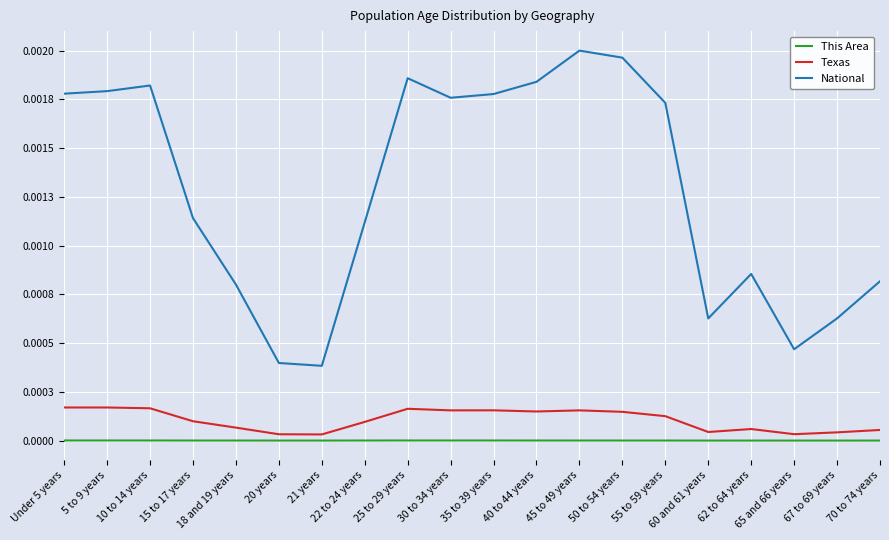

What position from the left is 35 to 39 years?

11